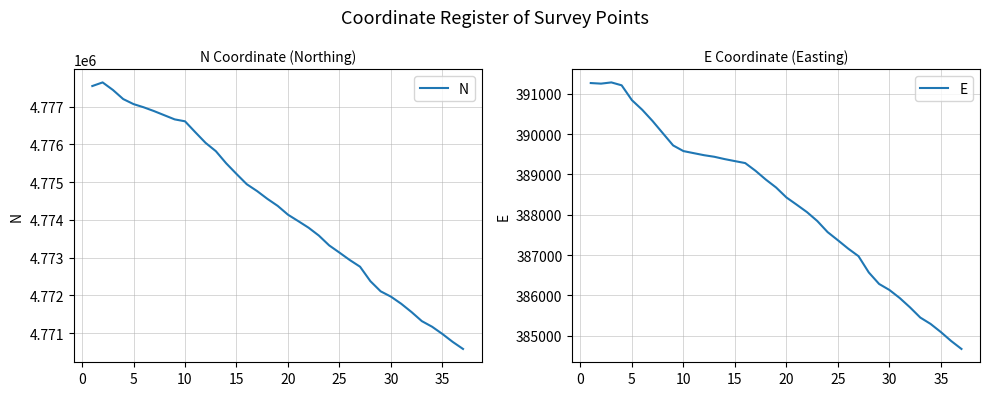

True or false: E has more than 2 interior local peaks.

False